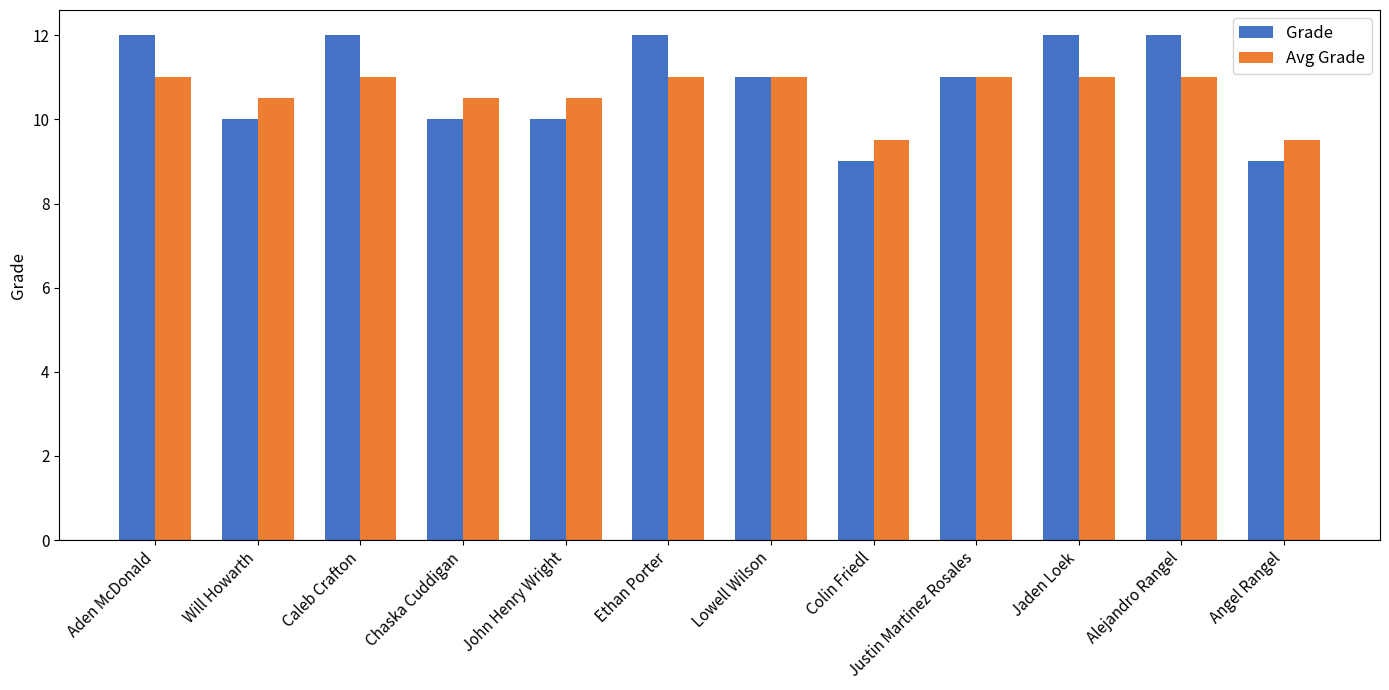

Which series has the widest spread of values?

Grade